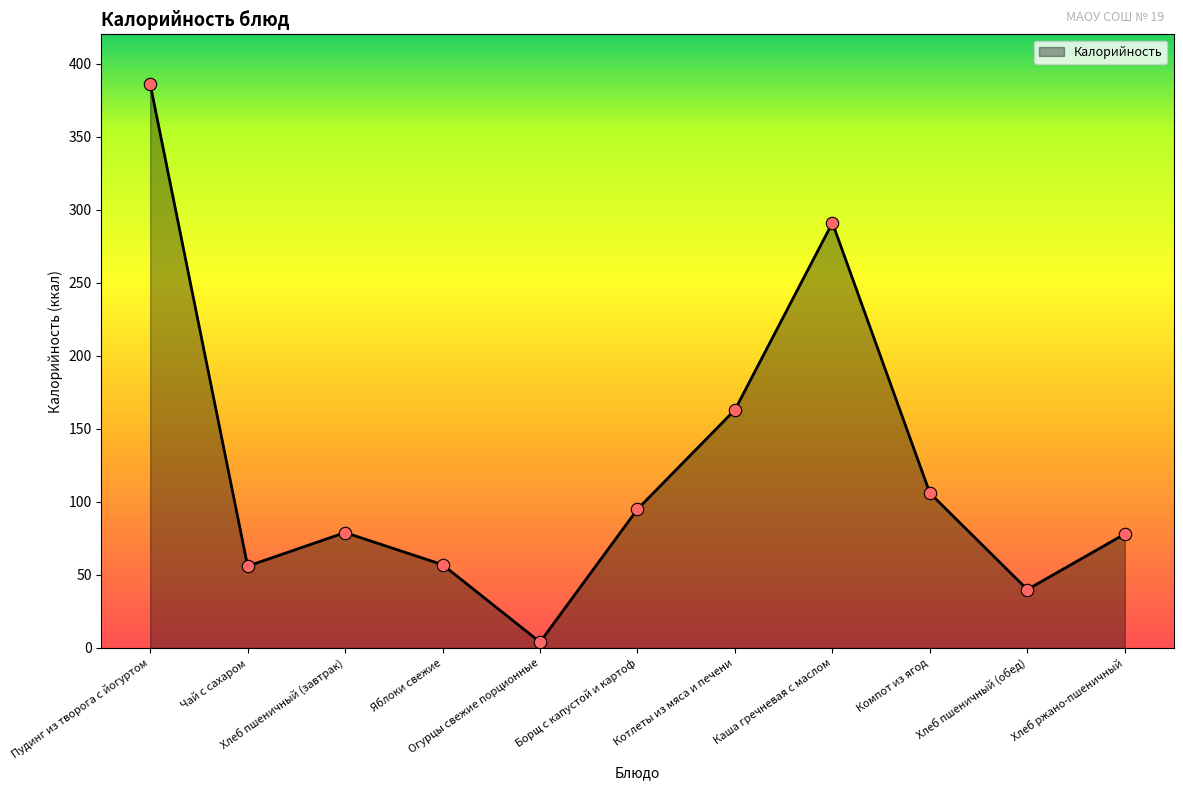

What is the change in value from Компот из ягод to Хлеб ржано-пшеничный?

-28